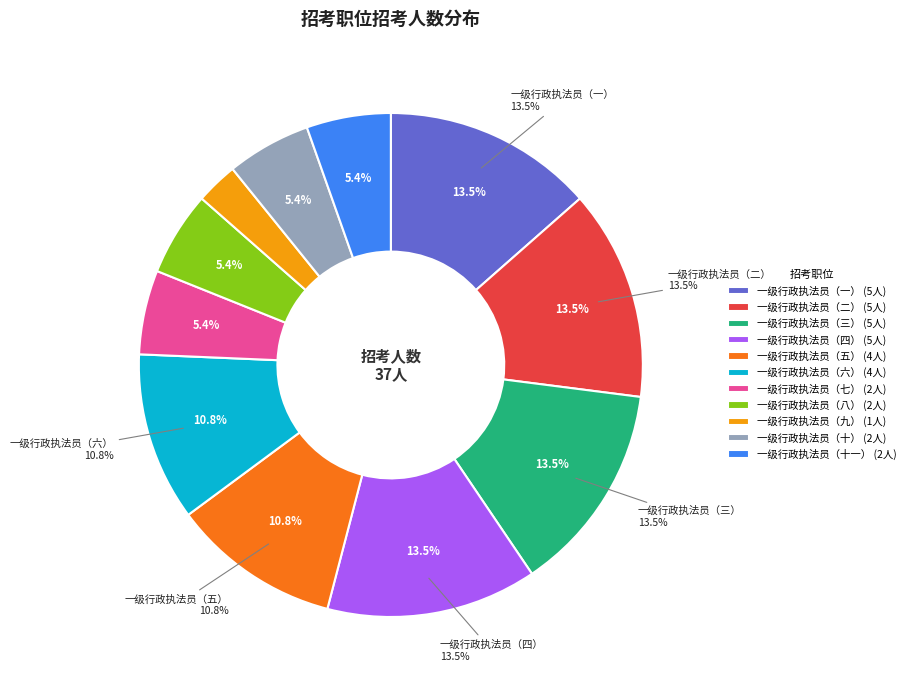

True or false: 一级行政执法员（八） accounts for 5% of the total.

True